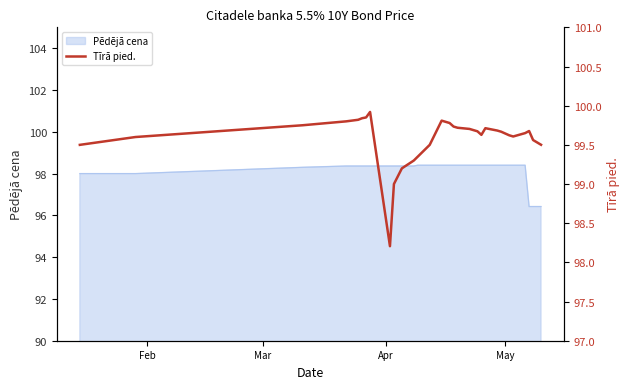

At which label does the data first exceed 99?

Feb